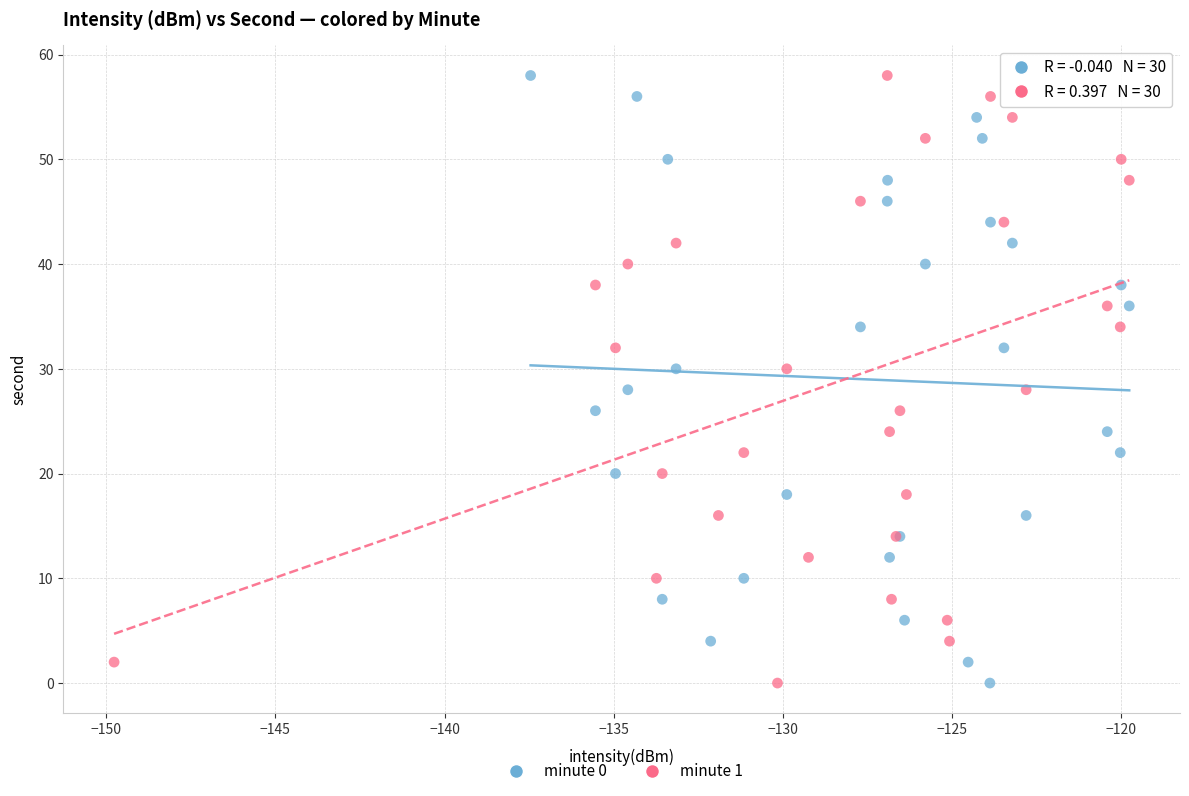

What are all the series names shown in the legend?

minute 0, minute 1